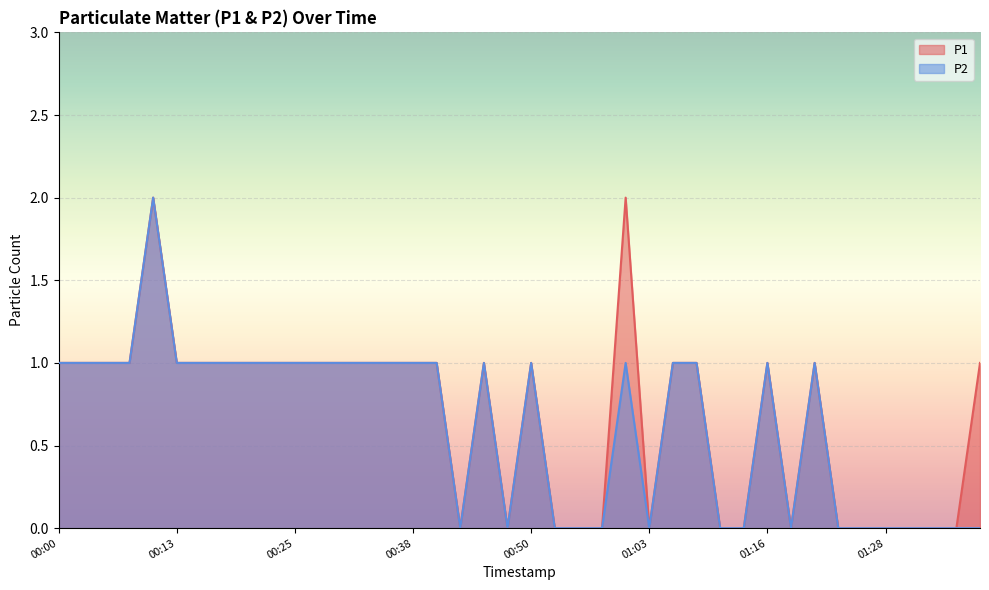

True or false: P1 has a value of 0 at 01:39.

False